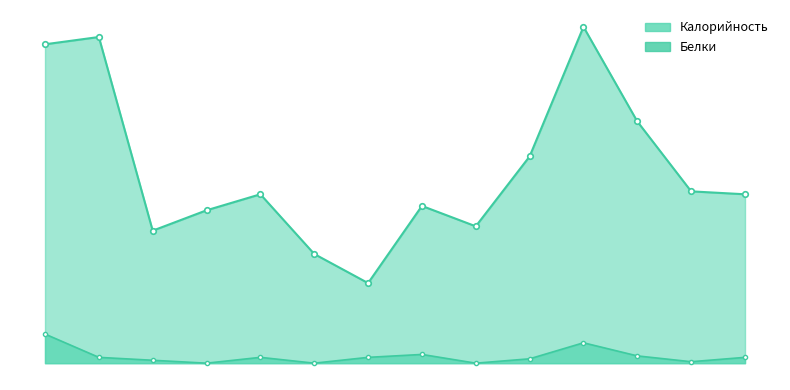

True or false: Калорийность and Белки cross at least once.

False